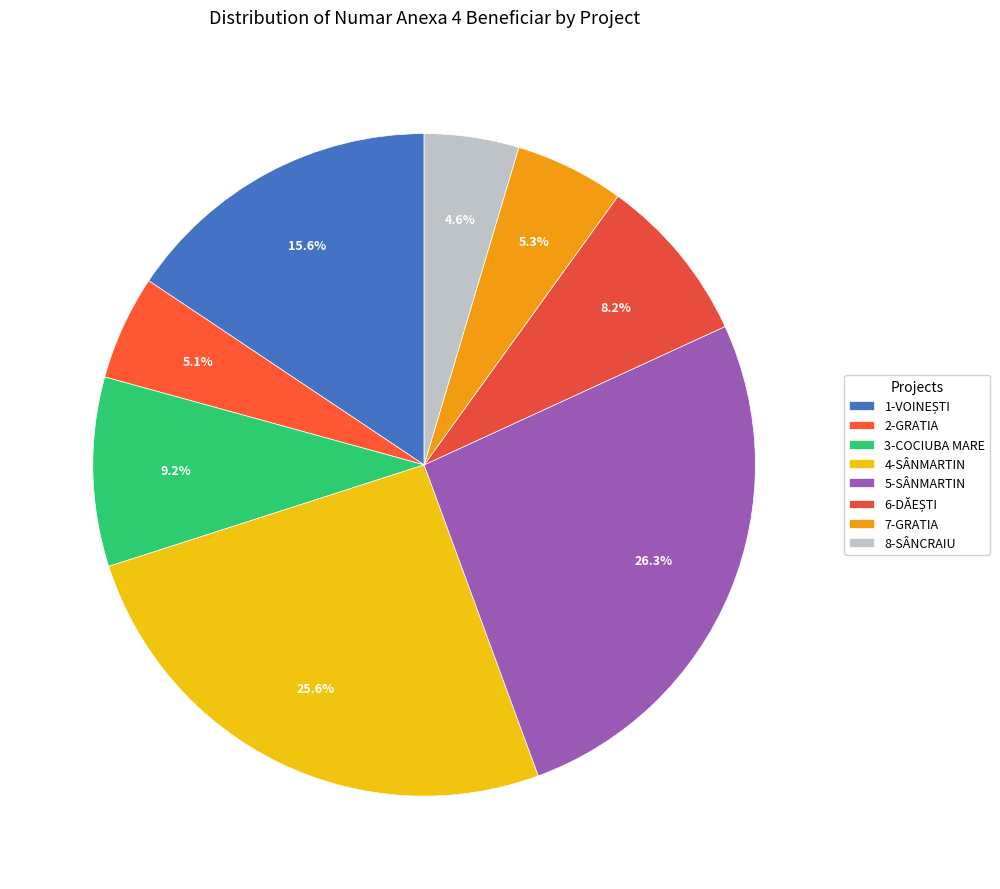

To the nearest percent, what percentage of the pie is 8-SÂNCRAIU?

5%